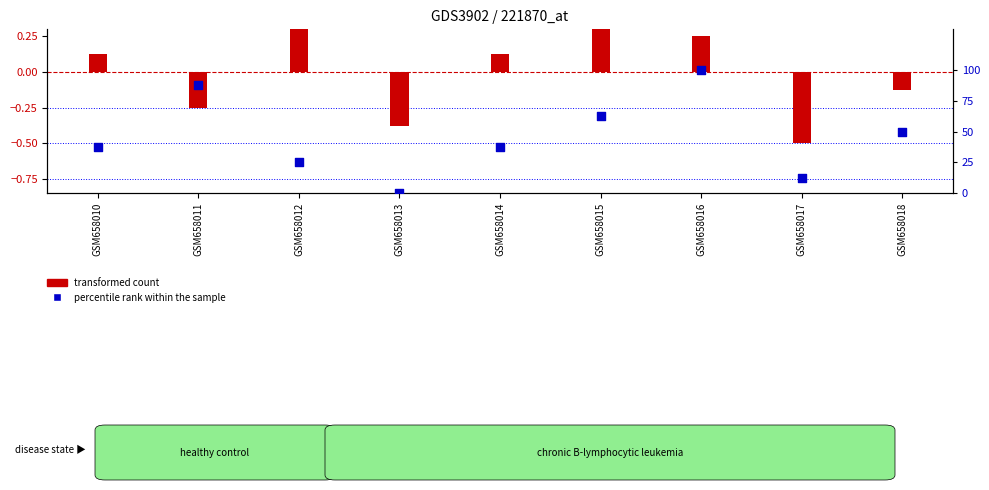

What is the change in value from GSM658012 to GSM658016?

+75.0